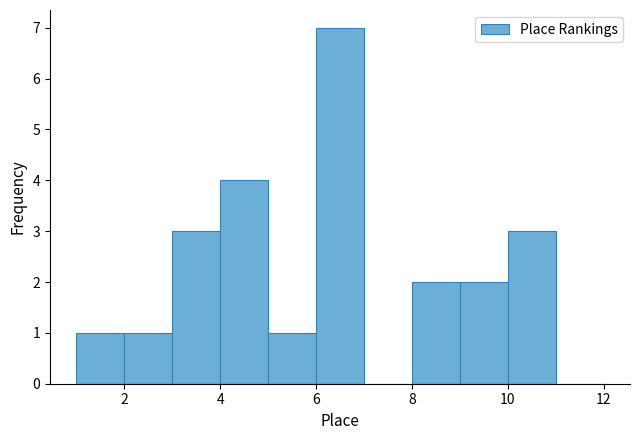

How tall is the bar that spans 8 to 9 on the x-axis? The values are not printed on the chart, so give them approximately, as read against the axis.

2